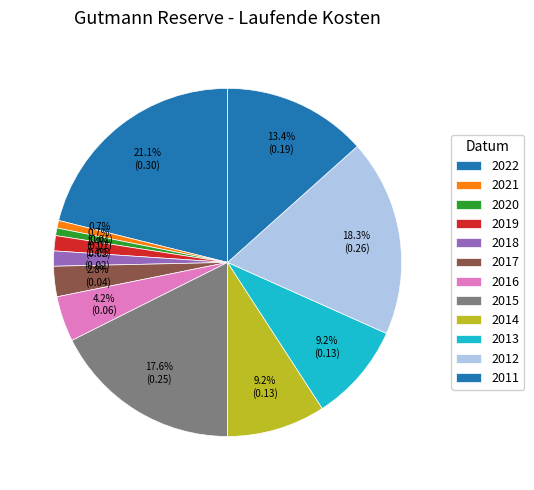

Count the number of slices in the pie.

12